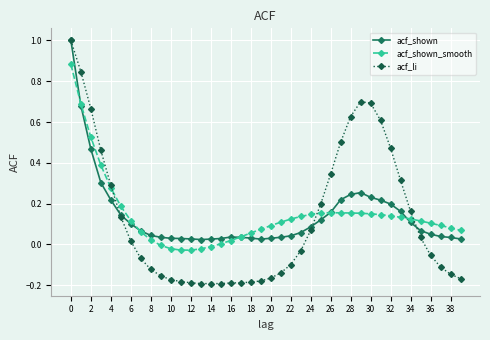

Which series has the widest spread of values?

acf_li